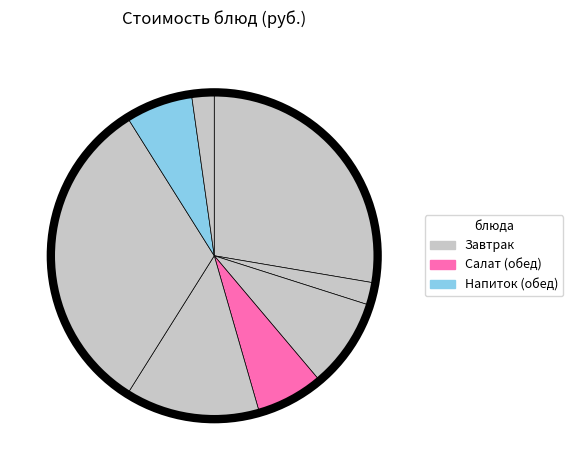

How many segments does this pie chart have?

8